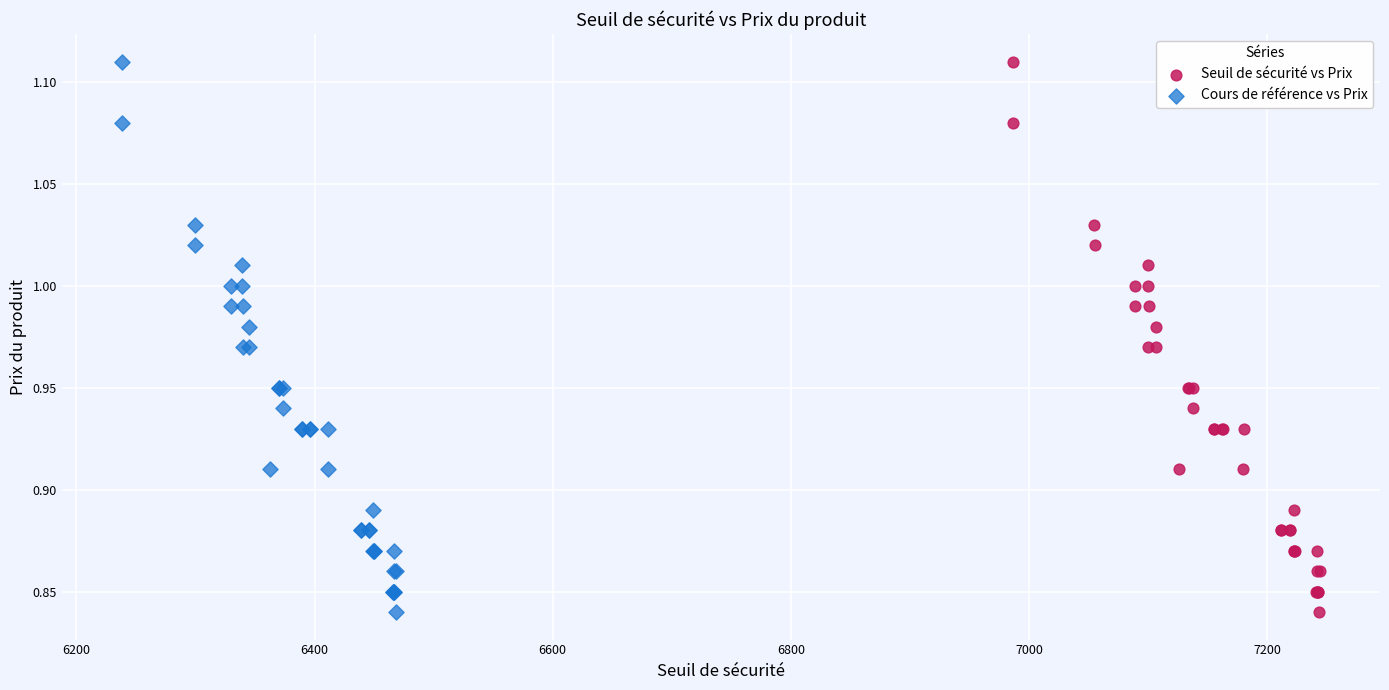

What are all the series names shown in the legend?

Seuil de sécurité vs Prix, Cours de référence vs Prix